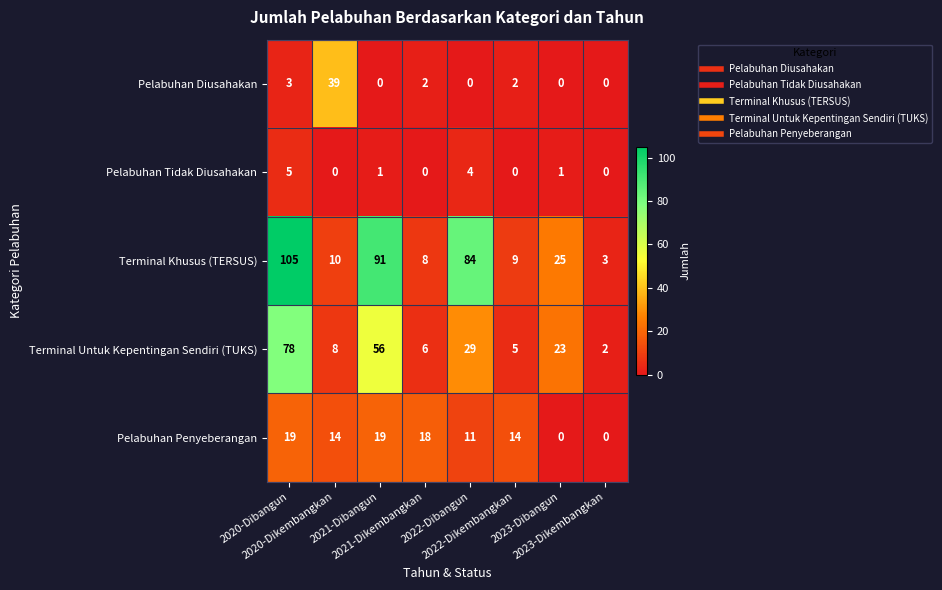

What is the highest value of the Pelabuhan Penyeberangan series?

19